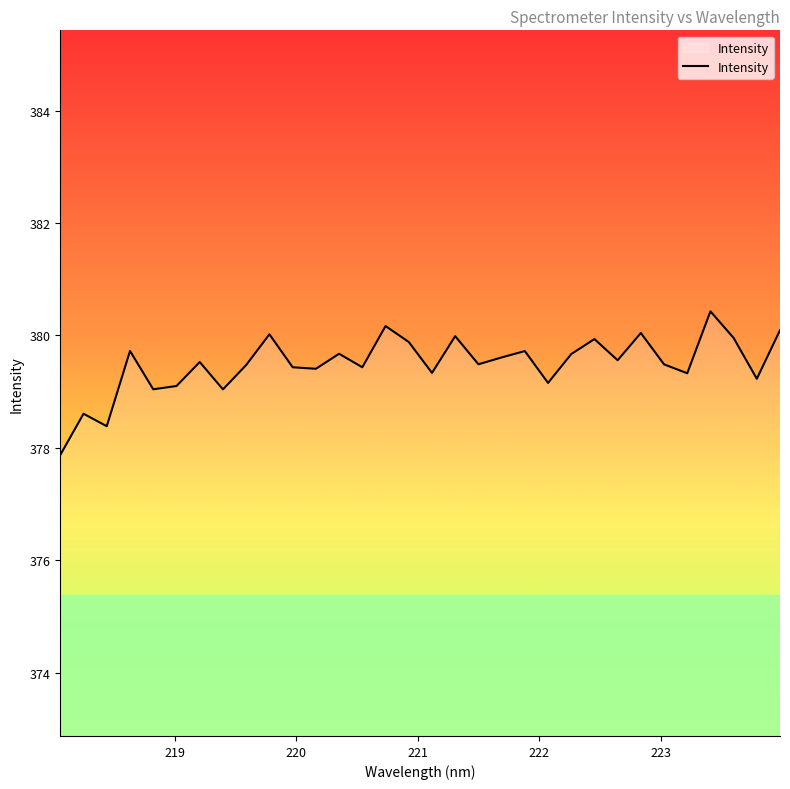

How many interior local valleys (lower than both neighbors) does the data have?

11